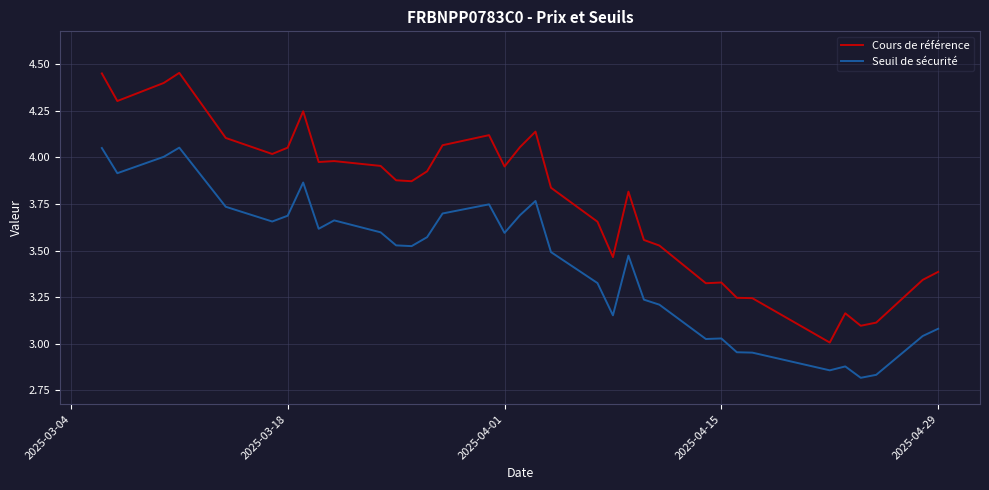

How many series are shown in this chart?

2